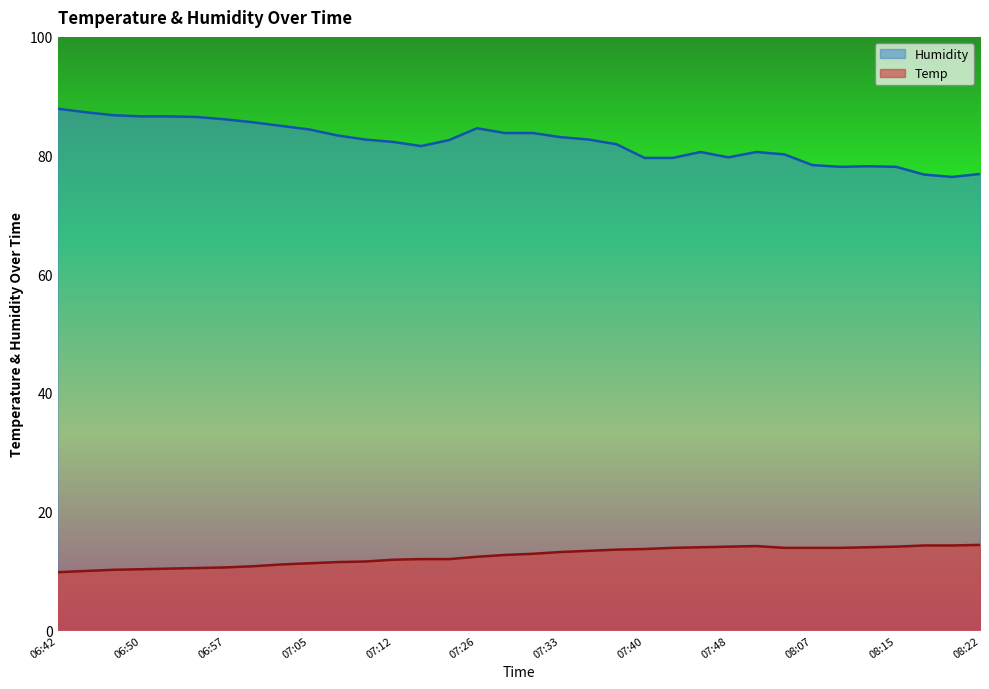

At which label is Temp closest to 12?

07:14